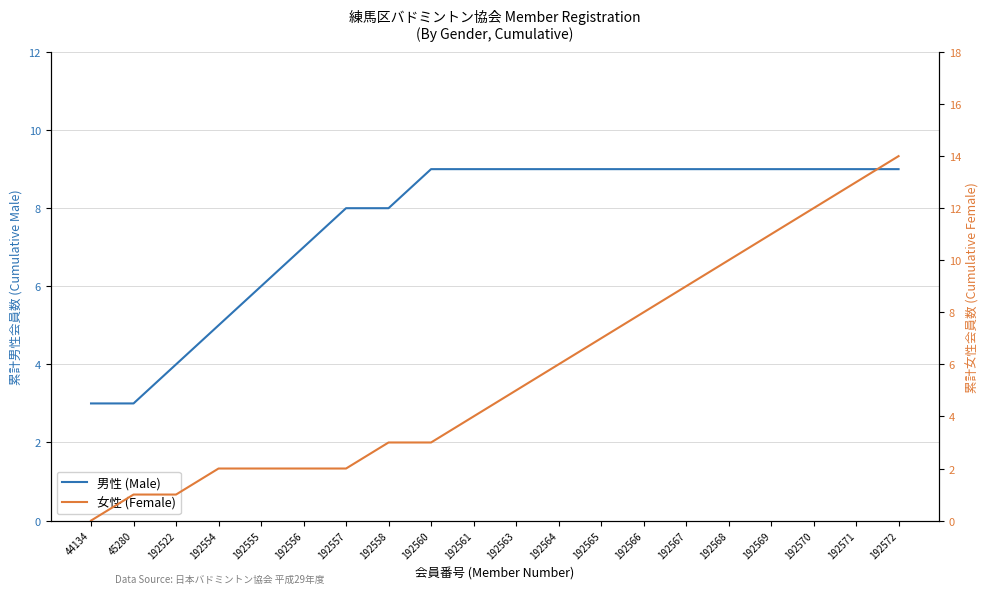

Reading left to right, what are all the values shown in this chart?

男性 (Male): 44134=3	45280=3	192522=4	192554=5	192555=6	192556=7	192557=8	192558=8	192560=9	192561=9	192563=9	192564=9	192565=9	192566=9	192567=9	192568=9	192569=9	192570=9	192571=9	192572=9
女性 (Female): 44134=0	45280=1	192522=1	192554=2	192555=2	192556=2	192557=2	192558=3	192560=3	192561=4	192563=5	192564=6	192565=7	192566=8	192567=9	192568=10	192569=11	192570=12	192571=13	192572=14